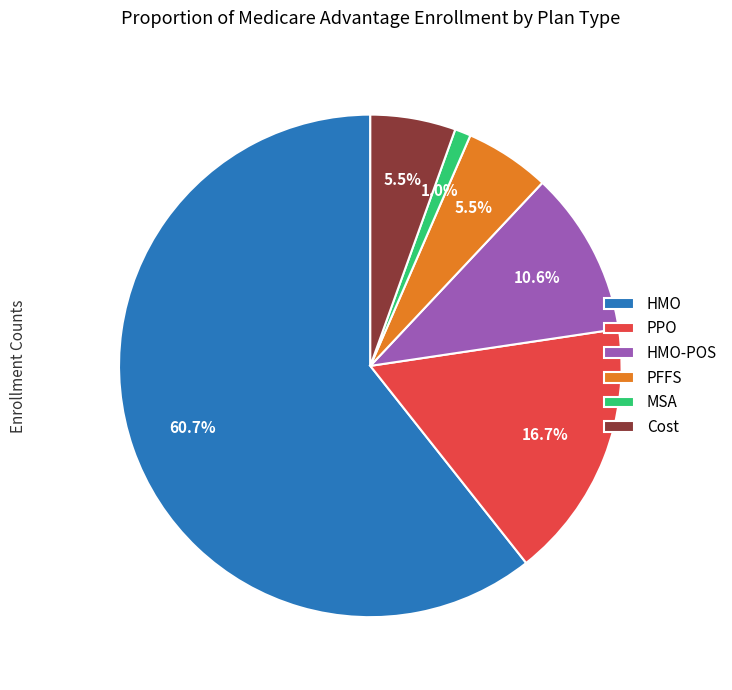

What is the total percentage of Cost and MSA?

6.5%